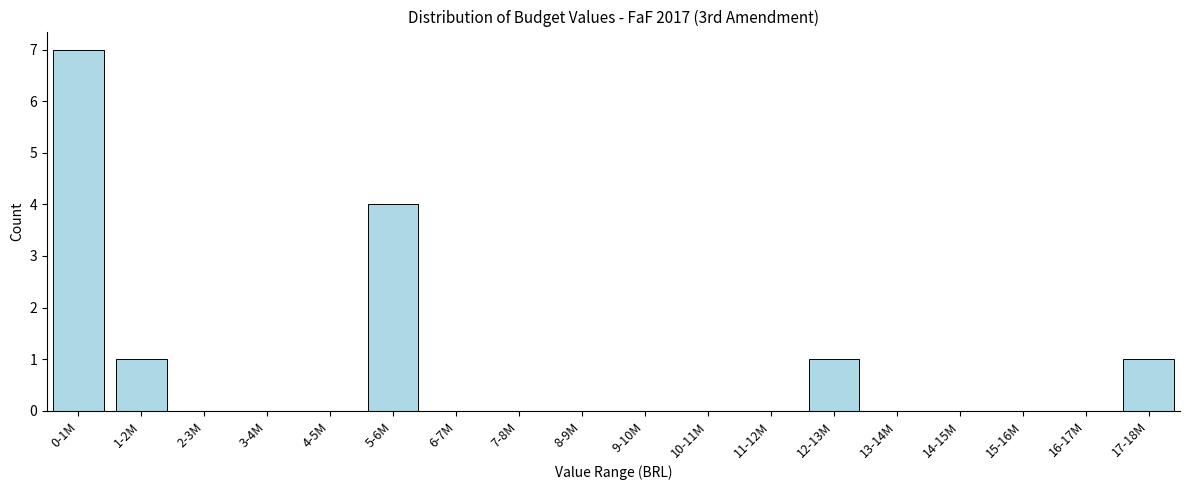

Reading left to right, transcribe all the data shown in this chart.

0-1M=7	1-2M=1	2-3M=0	3-4M=0	4-5M=0	5-6M=4	6-7M=0	7-8M=0	8-9M=0	9-10M=0	10-11M=0	11-12M=0	12-13M=1	13-14M=0	14-15M=0	15-16M=0	16-17M=0	17-18M=1